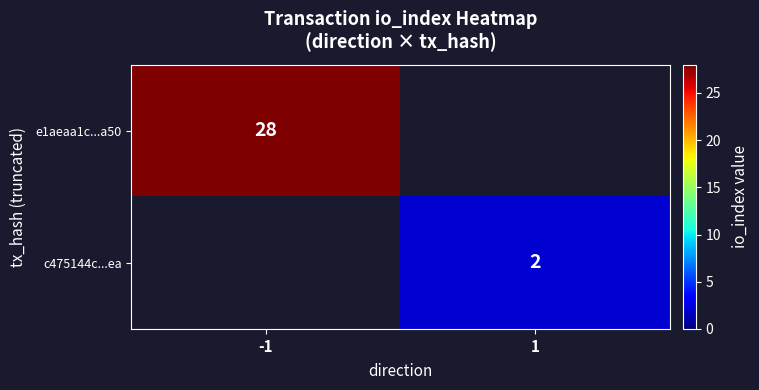

Is it true that e1aeaa1c...a50 equals 46 at -1?

False